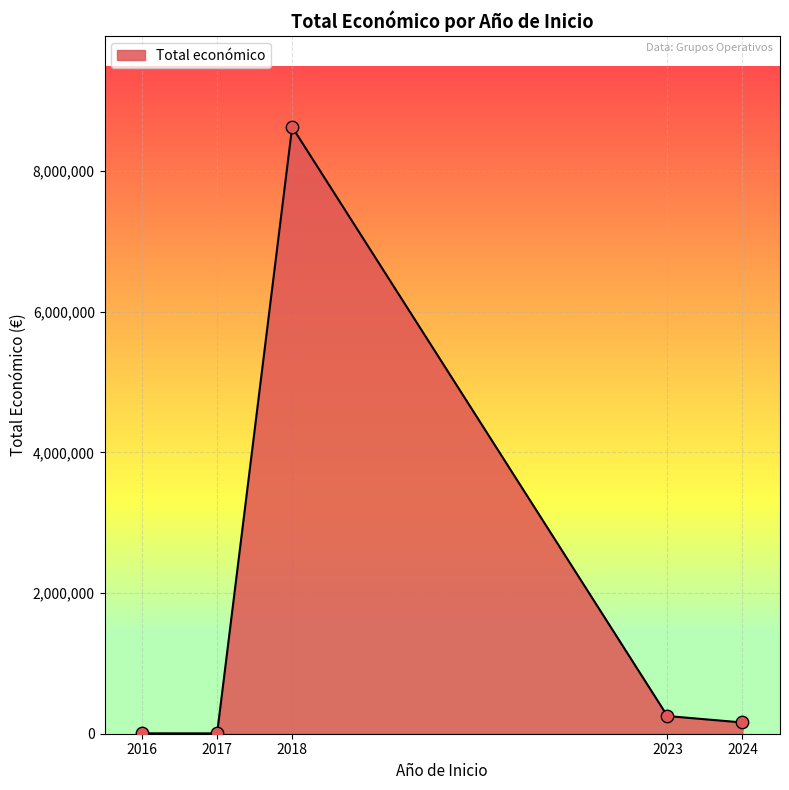

Approximately how many times larger is the value at 2018 compared to 2023?

34.3